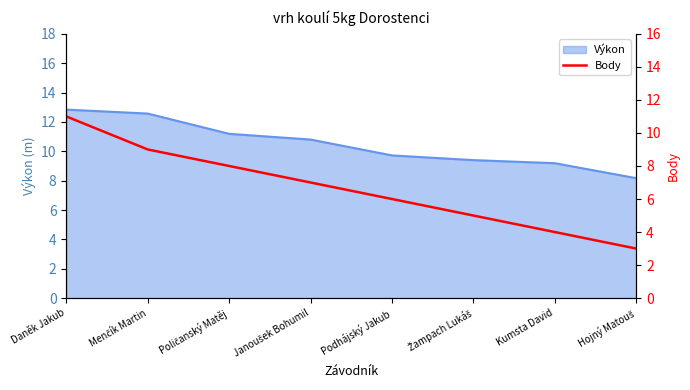

What is the sum of all values?

53